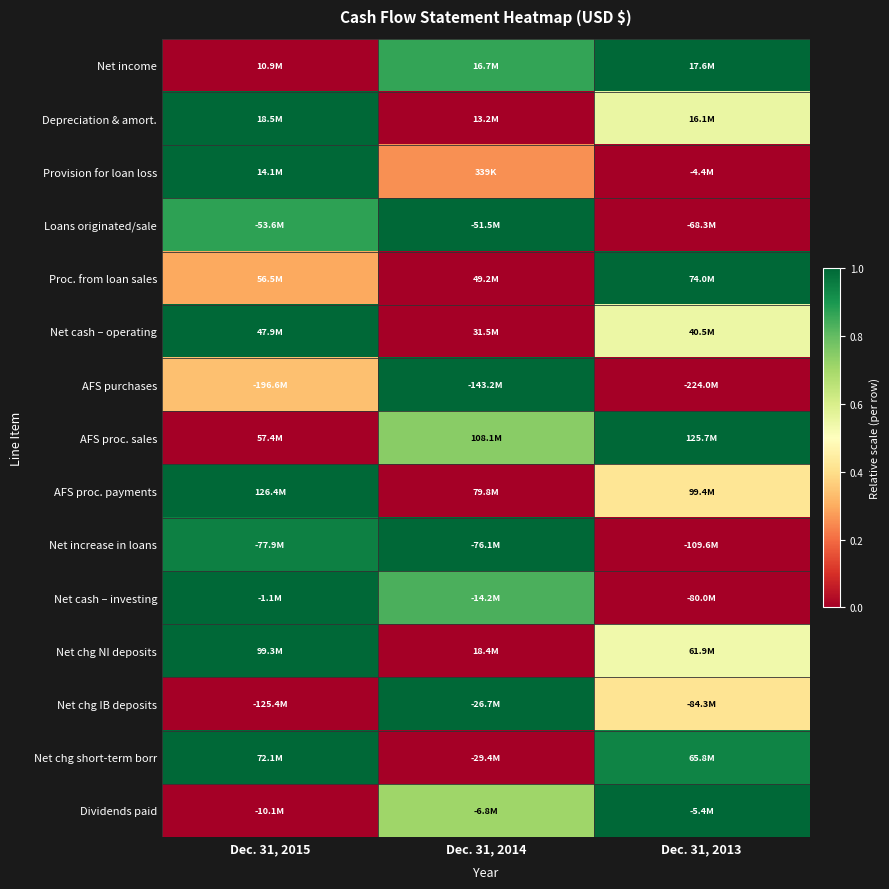

What is the greatest value displayed?

1.0